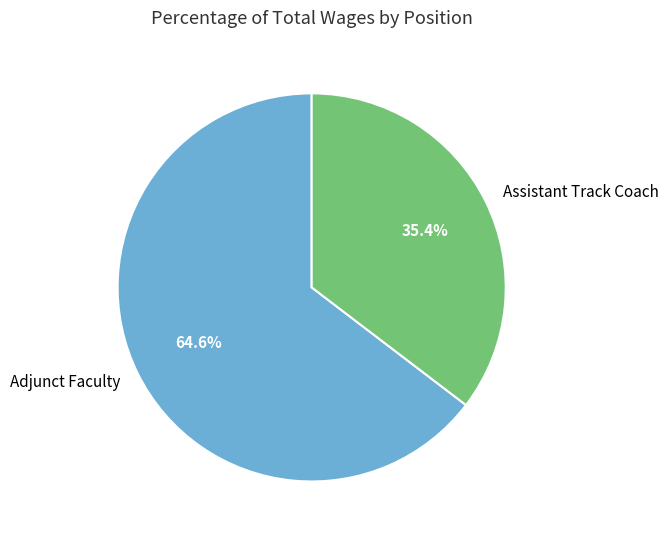

Which slice represents more than half of the pie?

Adjunct Faculty